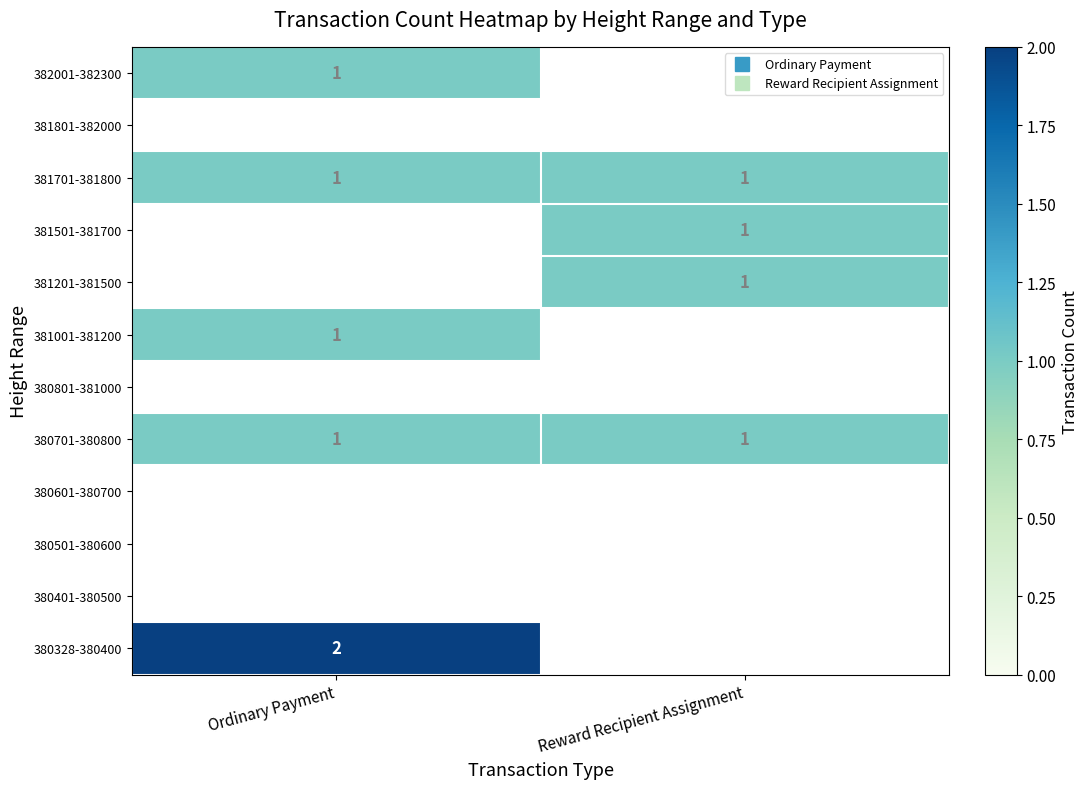

List the labels in order of 380601-380700 value, smallest first.

Ordinary Payment, Reward Recipient Assignment